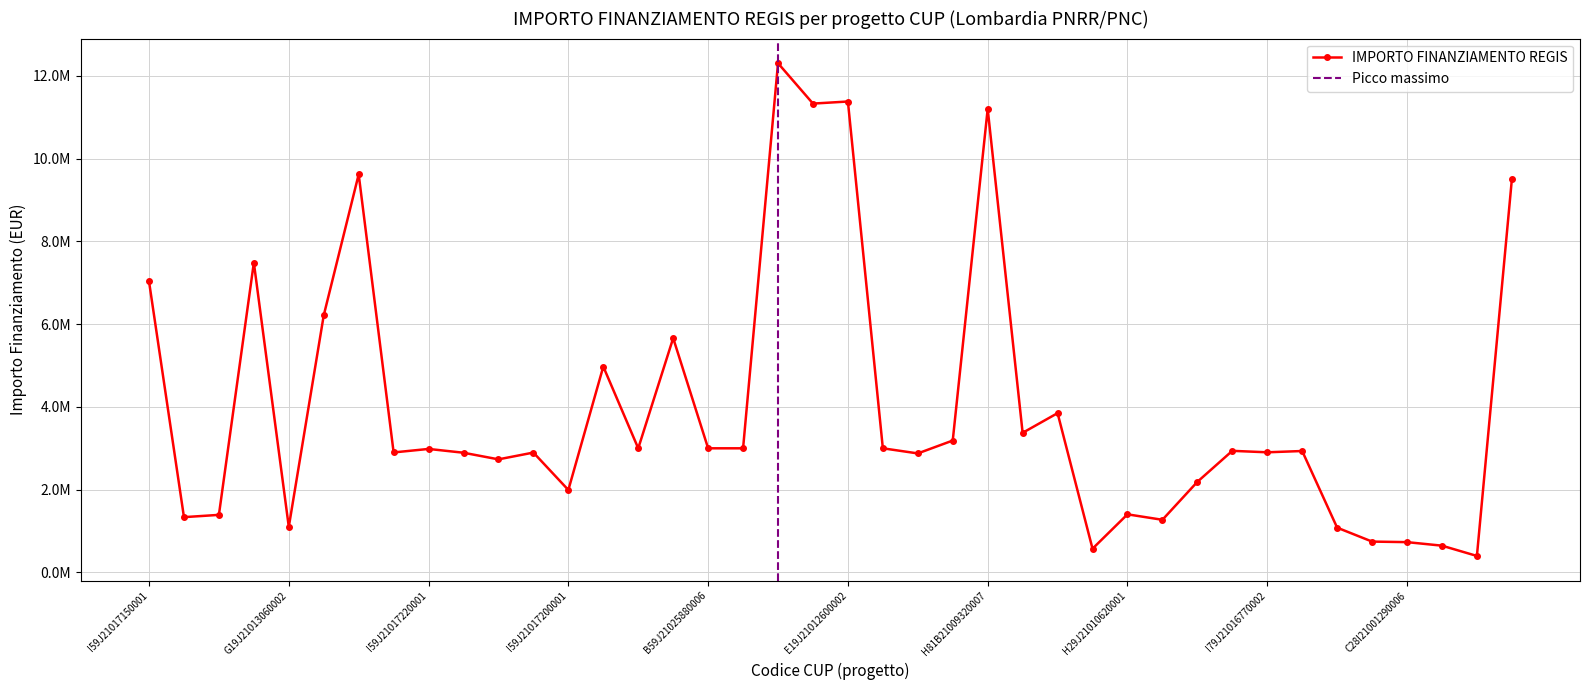

What is the change in value from E19J21012590002 to G49J21015890001?

-2577964.4